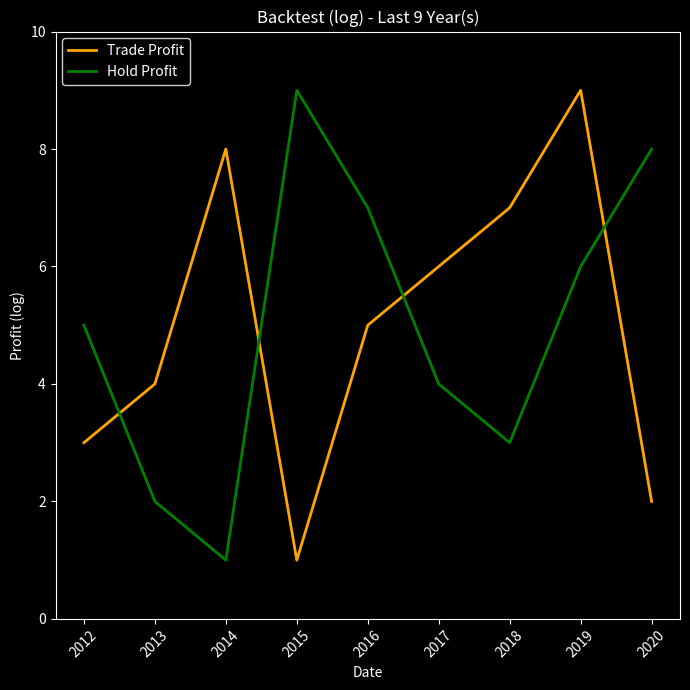

Where is the first local minimum for Hold Profit?

2014